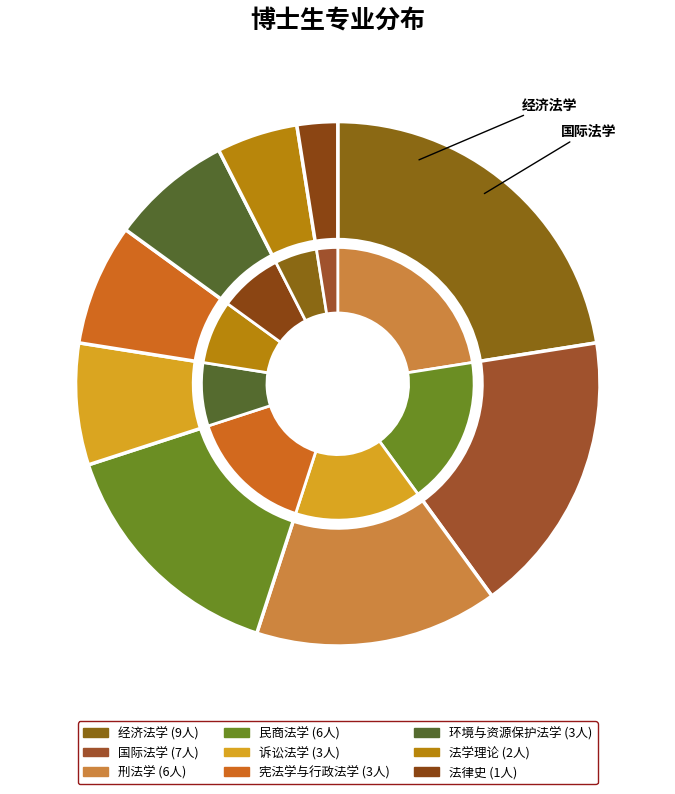

To the nearest percent, what is the average slice percentage?

11%